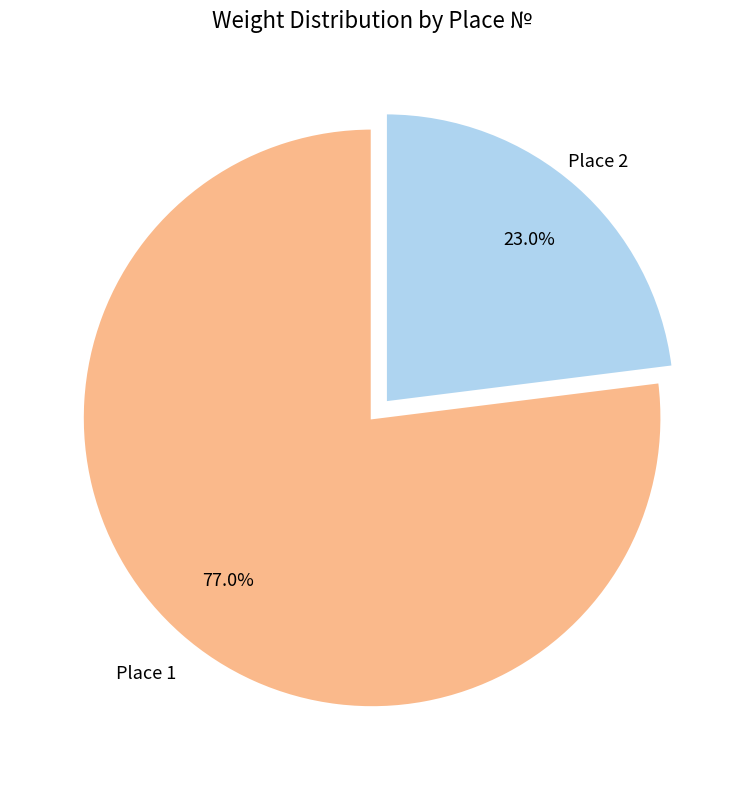

Count the number of slices in the pie.

2